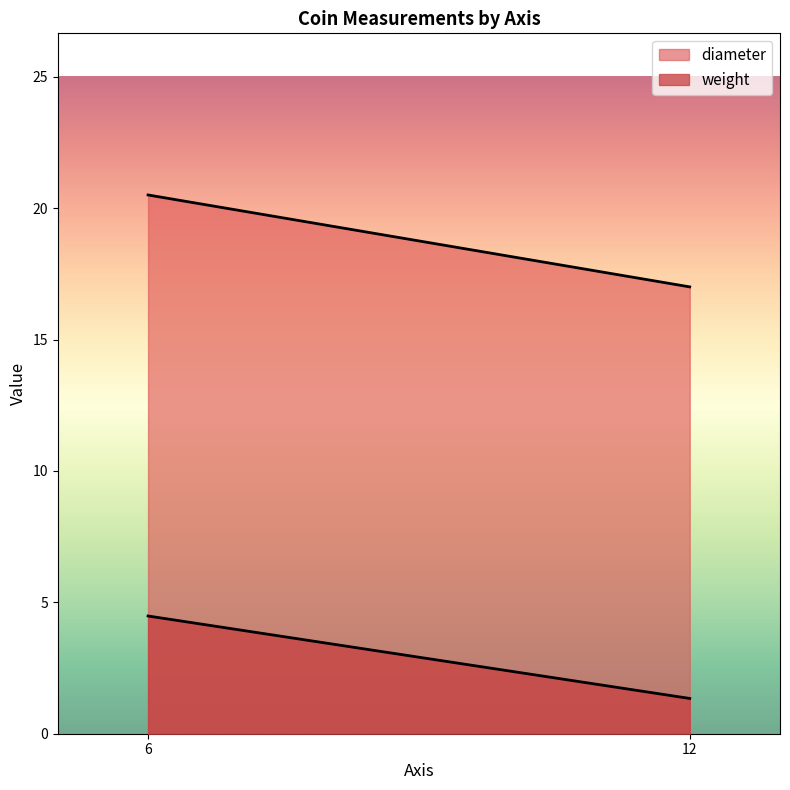

True or false: weight has a value of 1.4 at 12.

True